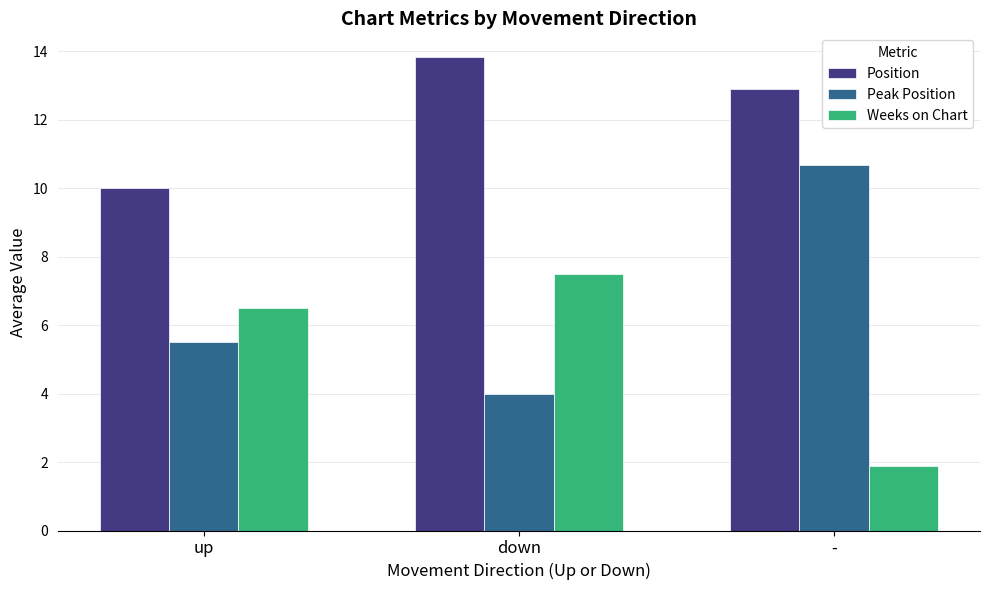

What value does the Weeks on Chart series have at -?

1.9